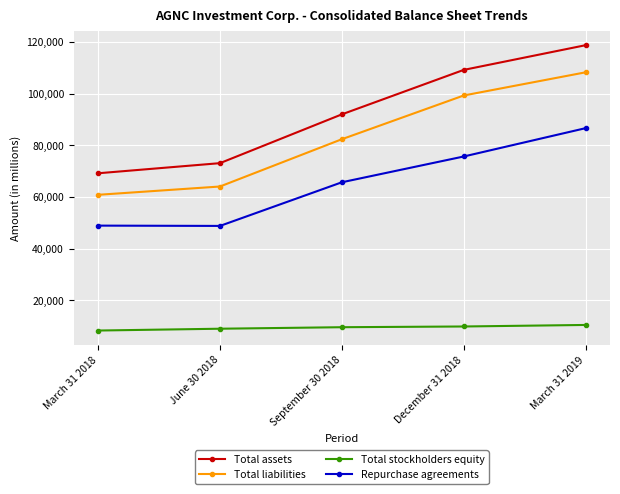

Is it true that Total stockholders equity equals 3543 at December 31 2018?

False